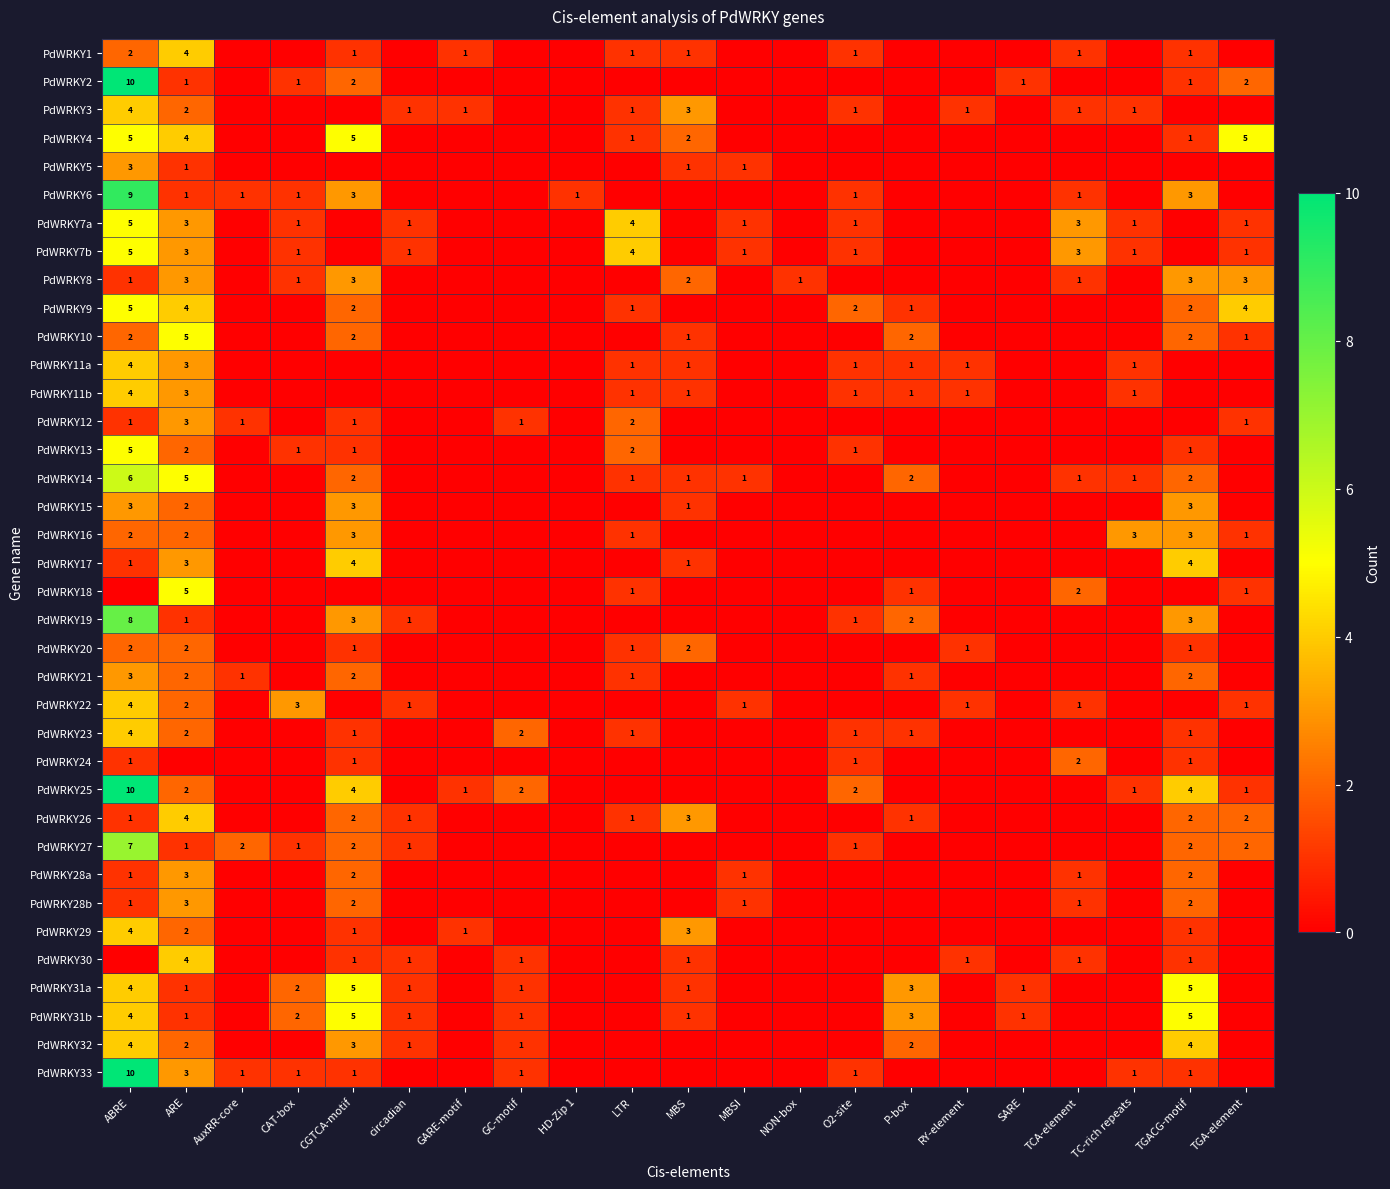

What is the difference between the second highest and minimum values in the PdWRKY6 series?

3